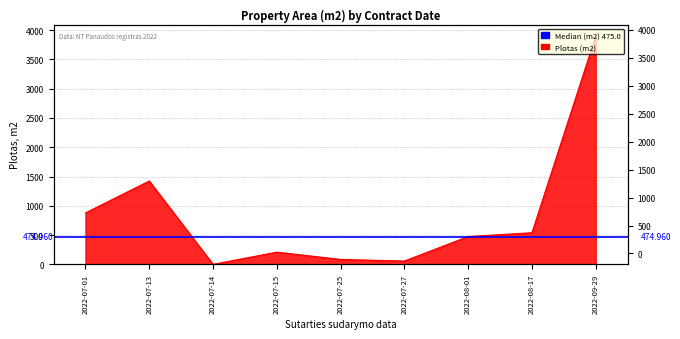

What is the label of the 9th point from the right?

2022-07-01